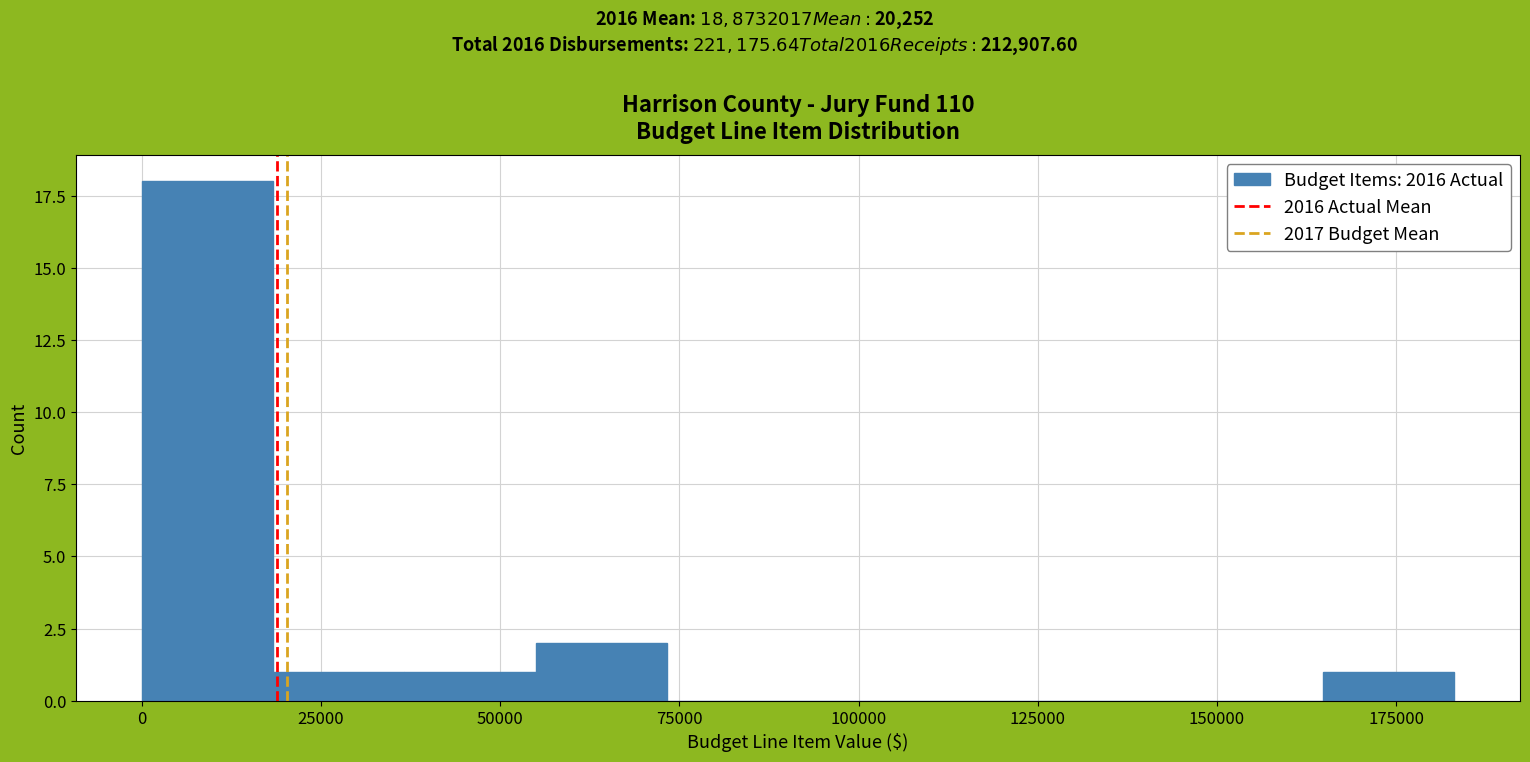

Read against the x-axis, roughly where is the centre of the tallest bar?

10000